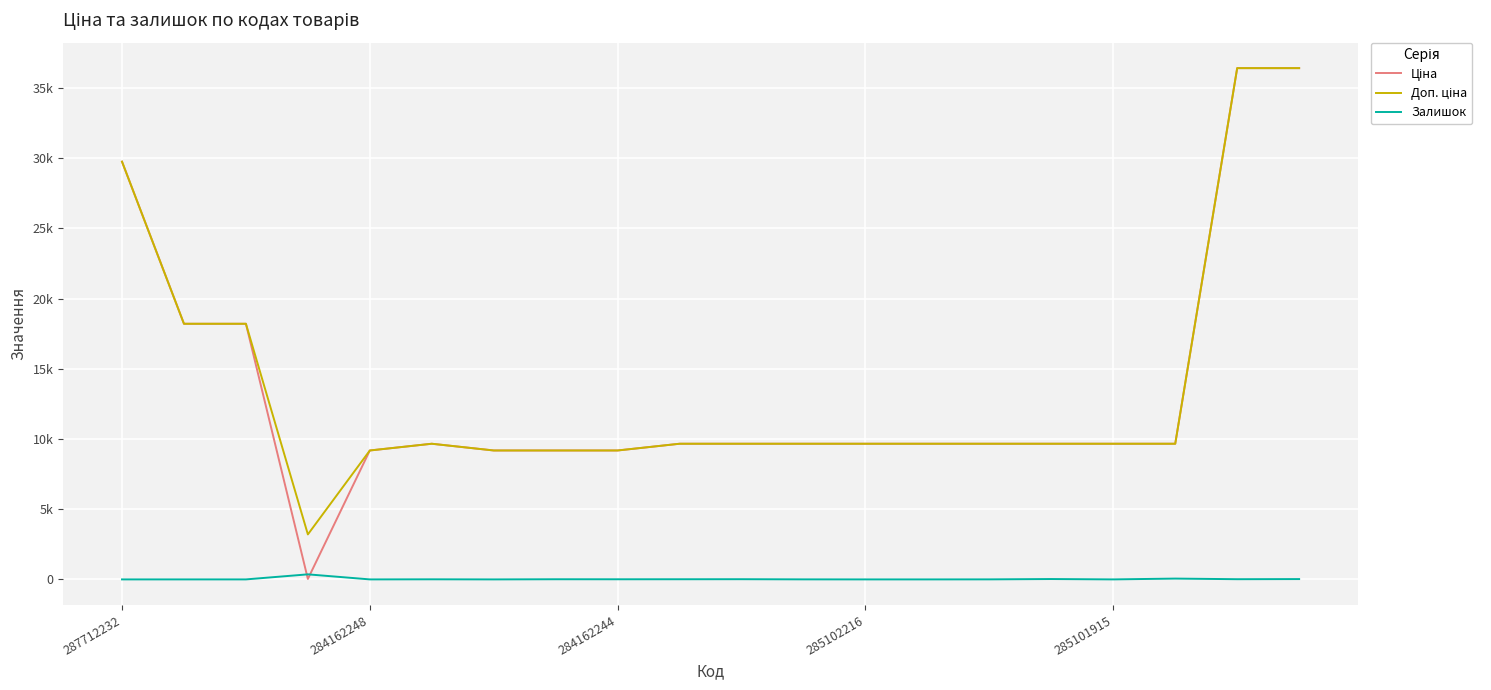

Is this an area chart (filled region under the line)?

No